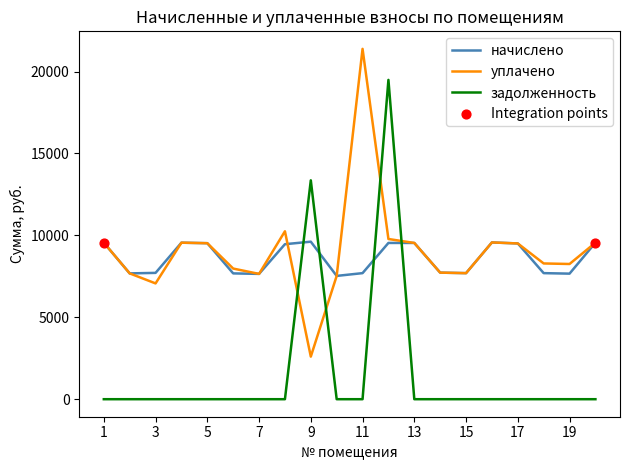

Which series has the largest range (max minus min)?

задолженность